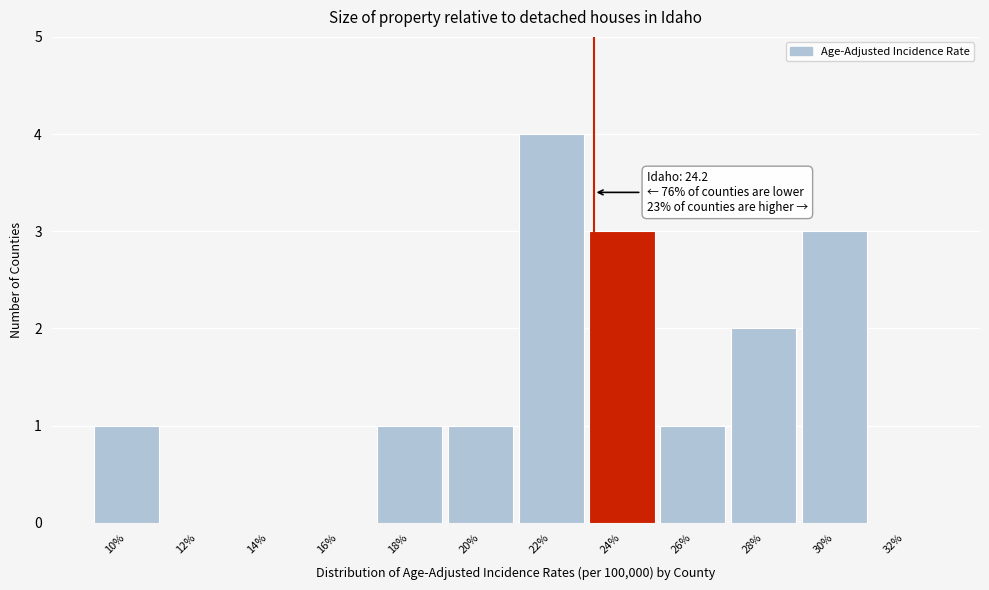

Reading left to right, transcribe all the data shown in this chart.

10%=1	12%=0	14%=0	16%=0	18%=1	20%=1	22%=4	24%=3	26%=1	28%=2	30%=3	32%=0